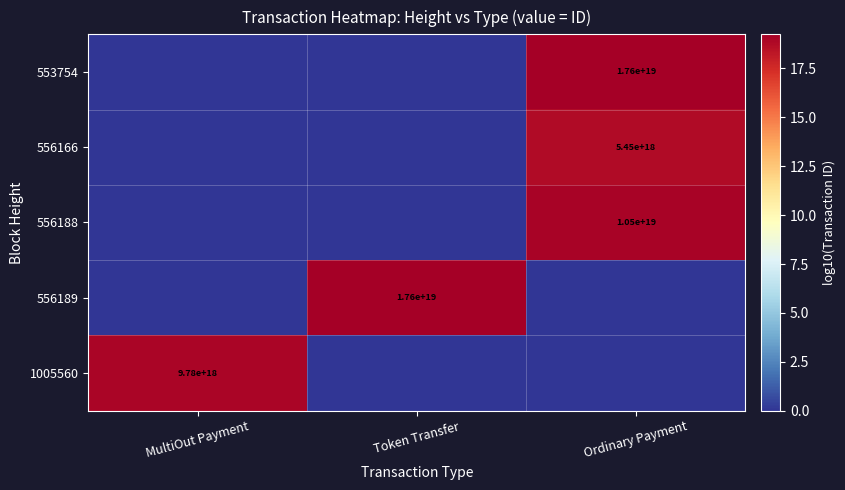

At which category is the sum across all series the highest?

Ordinary Payment